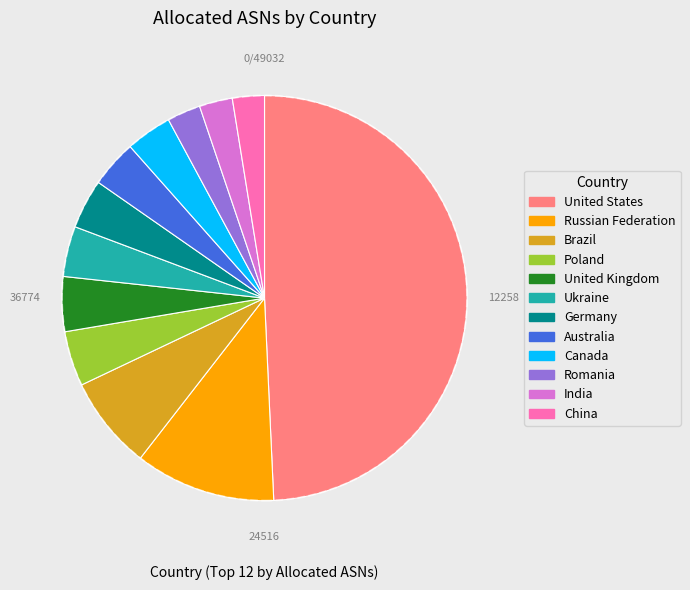

Between Canada and United States, which is larger?

United States